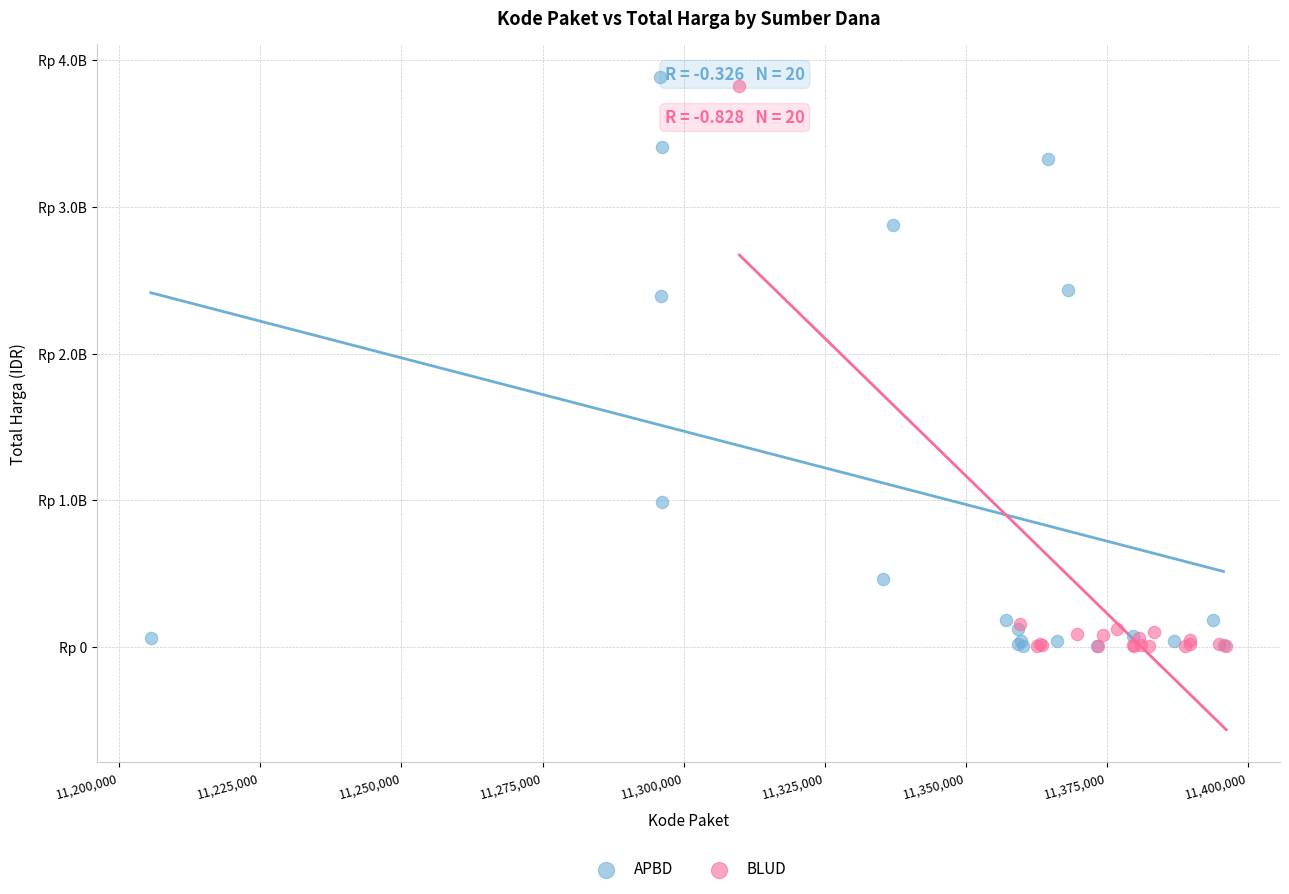

What are all the series names shown in the legend?

APBD, BLUD